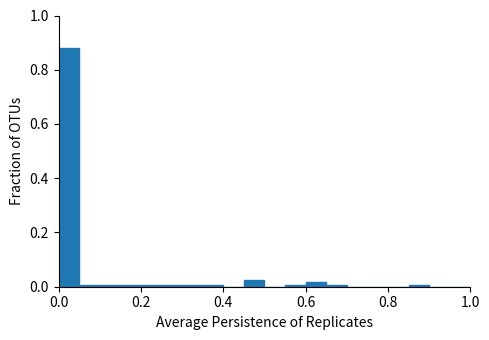

Around what value on the x-axis is the tallest bar? Give the approximate position of its centre, as read against the axis.

0.02